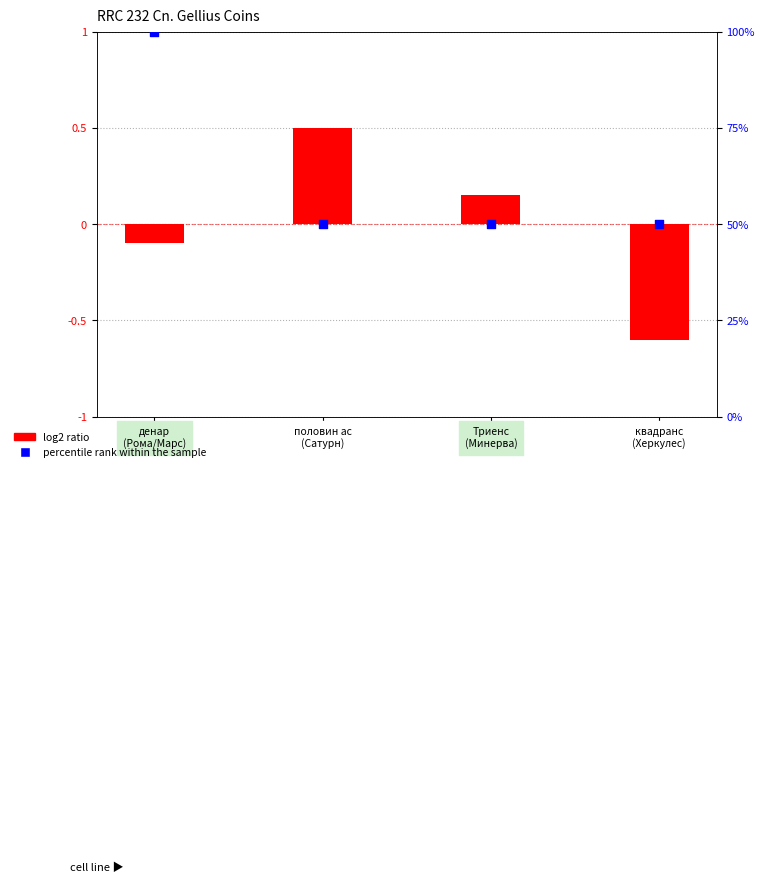

Which series has the largest total across all categories?

percentile rank within the sample